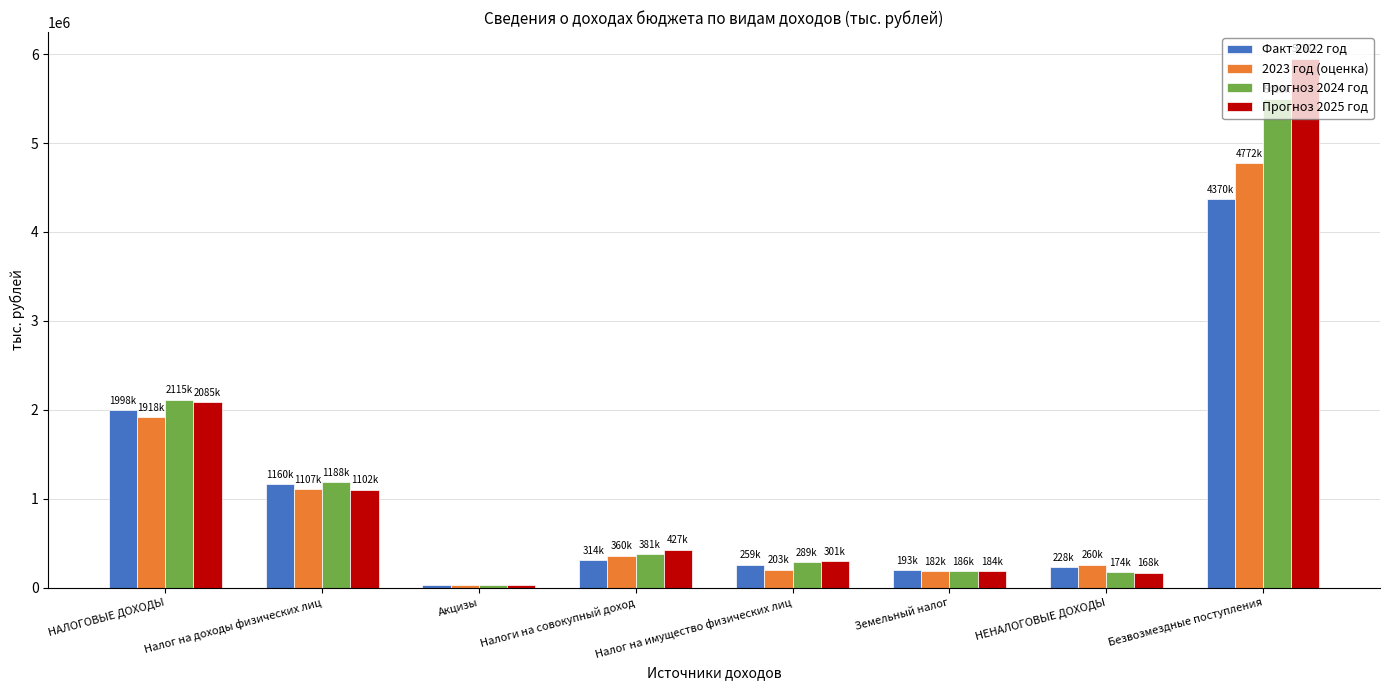

Is it true that 2023 год (оценка) equals 4771739.7 at Безвозмездные поступления?

True